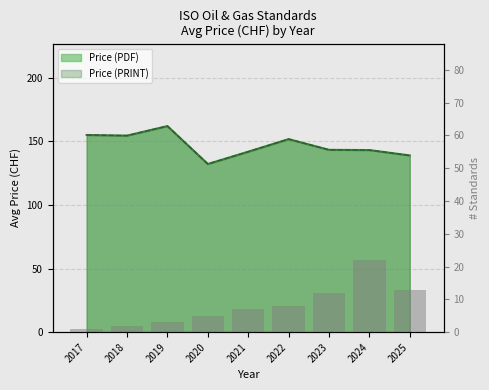

Is it true that the value at 2018 is 3?

False